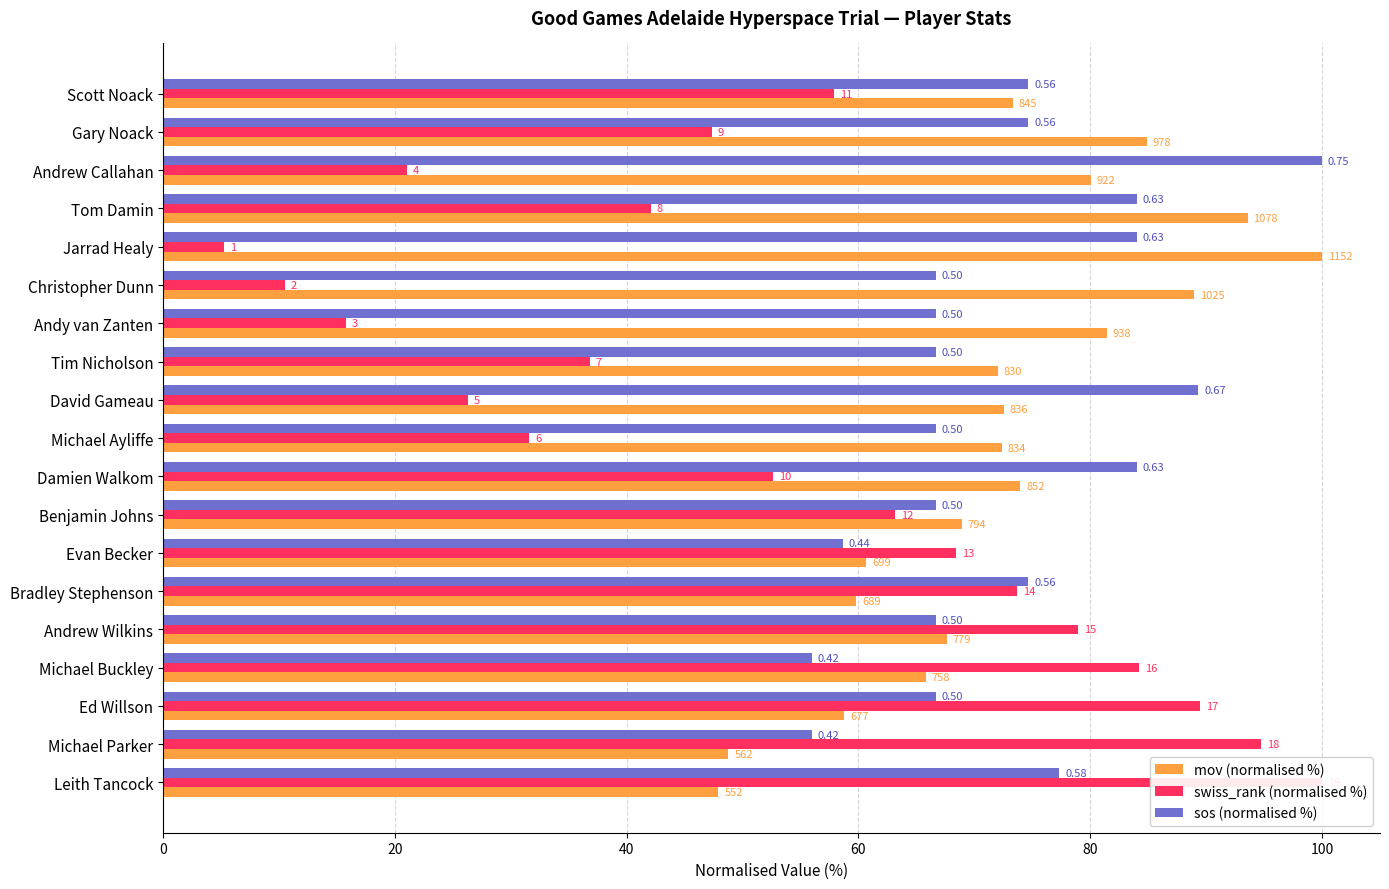

What is the value of the sos (normalised %) bar at the 12th from the left?

66.7